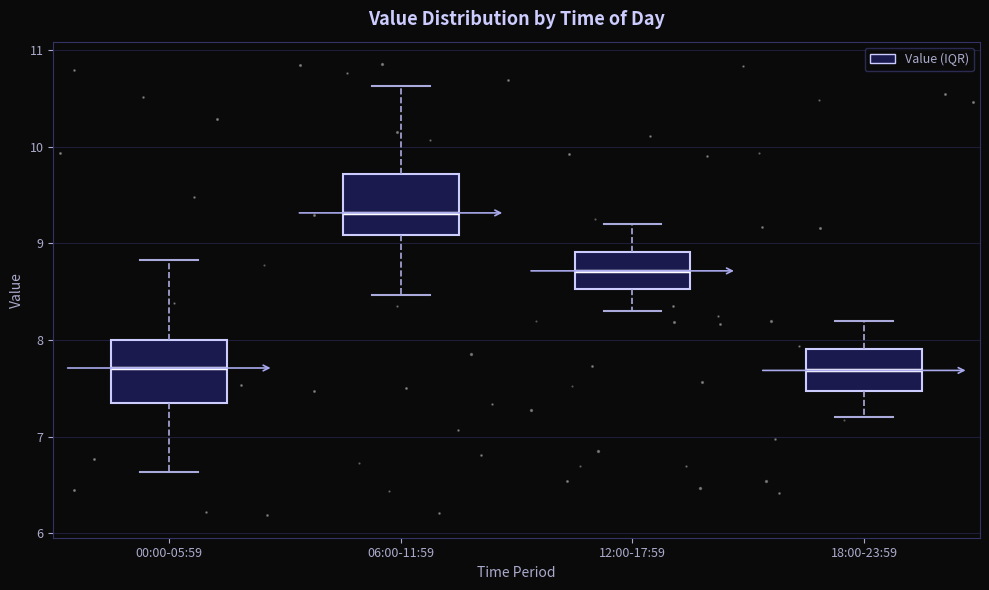

Where is the lower edge of the box for 18:00-23:59 on the y-axis? The values are not printed on the chart, so give them approximately, as read against the axis.

7.5